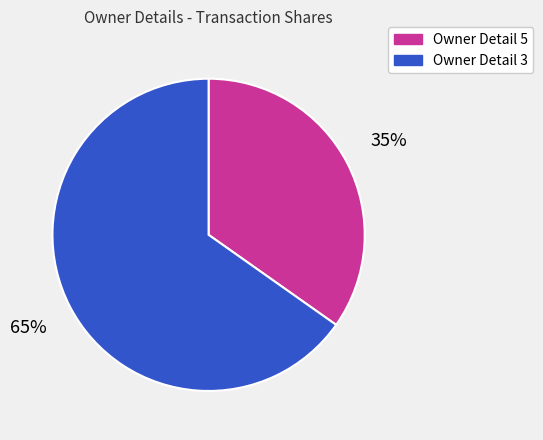

The Owner Detail 3 slice represents 60% of the pie. True or false?

False